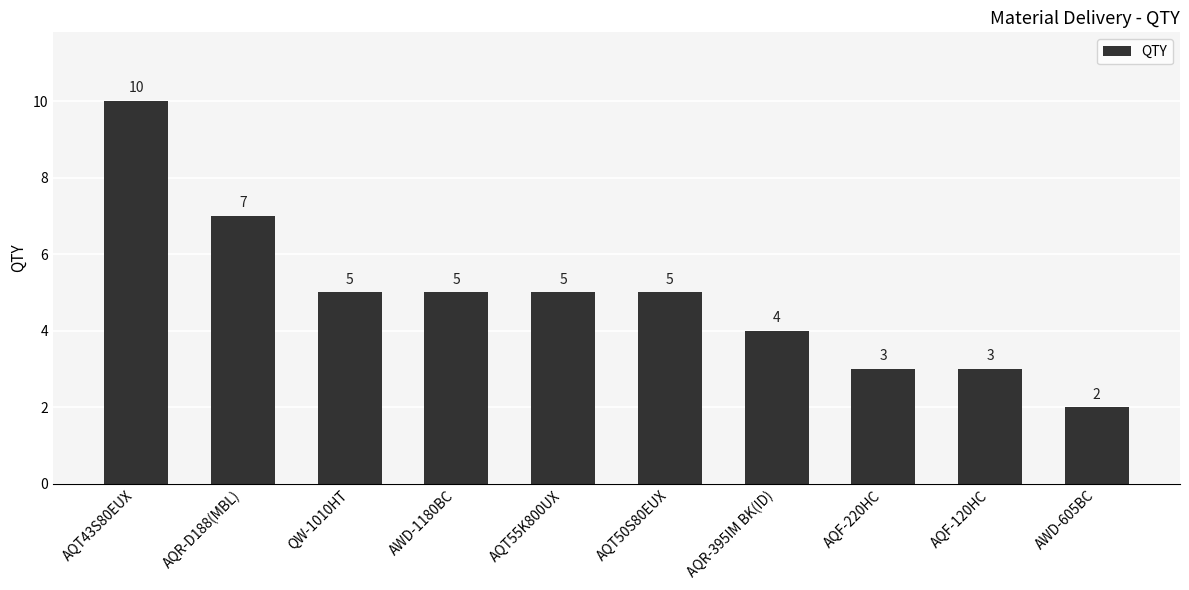

What is the approximate value at AQF-120HC?

3